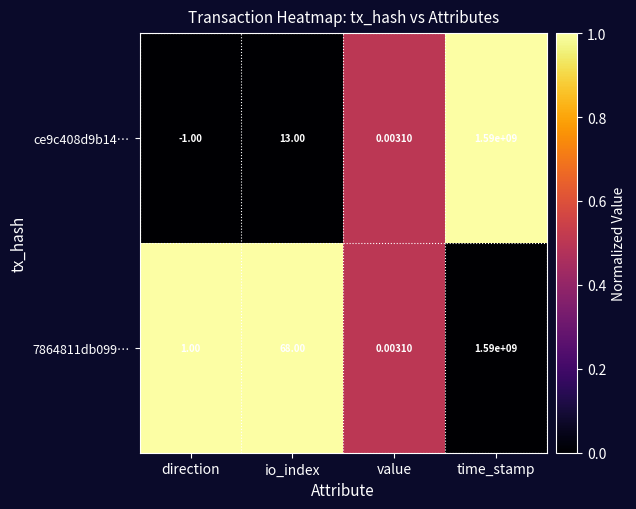

Where is ce9c408d9b14… nearest to the value 794999999?

io_index